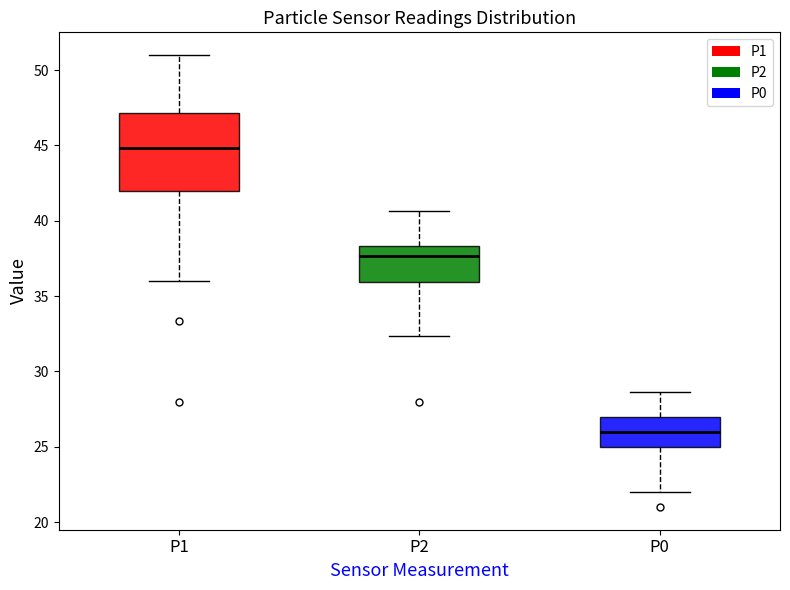

Comparing the boxes themselves (not the whiskers), which one is the tallest?

P1